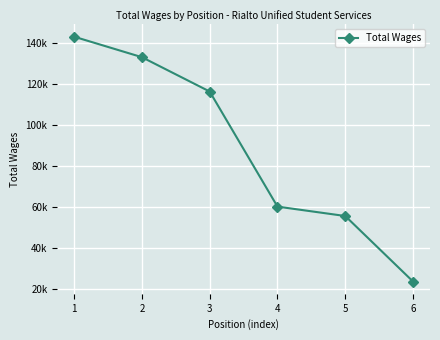

Read the value at 3, to the nearest 50.

116400